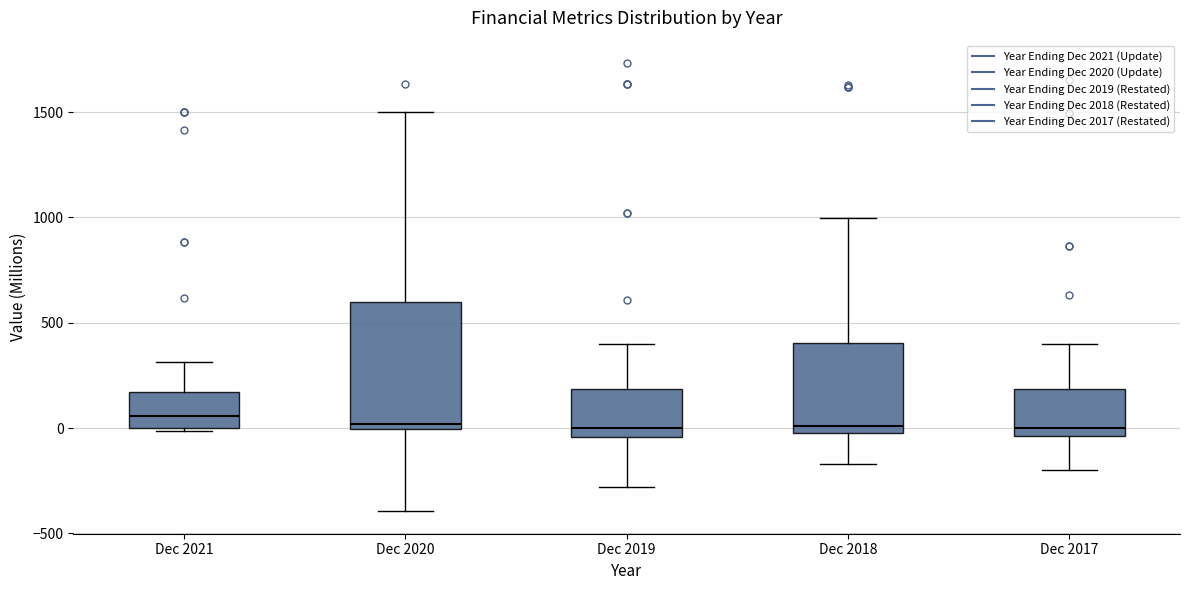

Reading left to right, read every box against the y-axis: the position of its median line, the range the box covers, and the ends of its whiskers. The values are not printed on the chart, so give them approximately, as read against the axis.

Dec 2021: median 50, box 0 to 150, whiskers 0 to 300
Dec 2020: median 0 (just above the box's lower edge), box 0 to 600, whiskers -400 to 1500
Dec 2019: median 0, box -50 to 200, whiskers -300 to 400
Dec 2018: median 0 (just above the box's lower edge), box 0 to 400, whiskers -150 to 1000
Dec 2017: median 0, box -50 to 200, whiskers -200 to 400